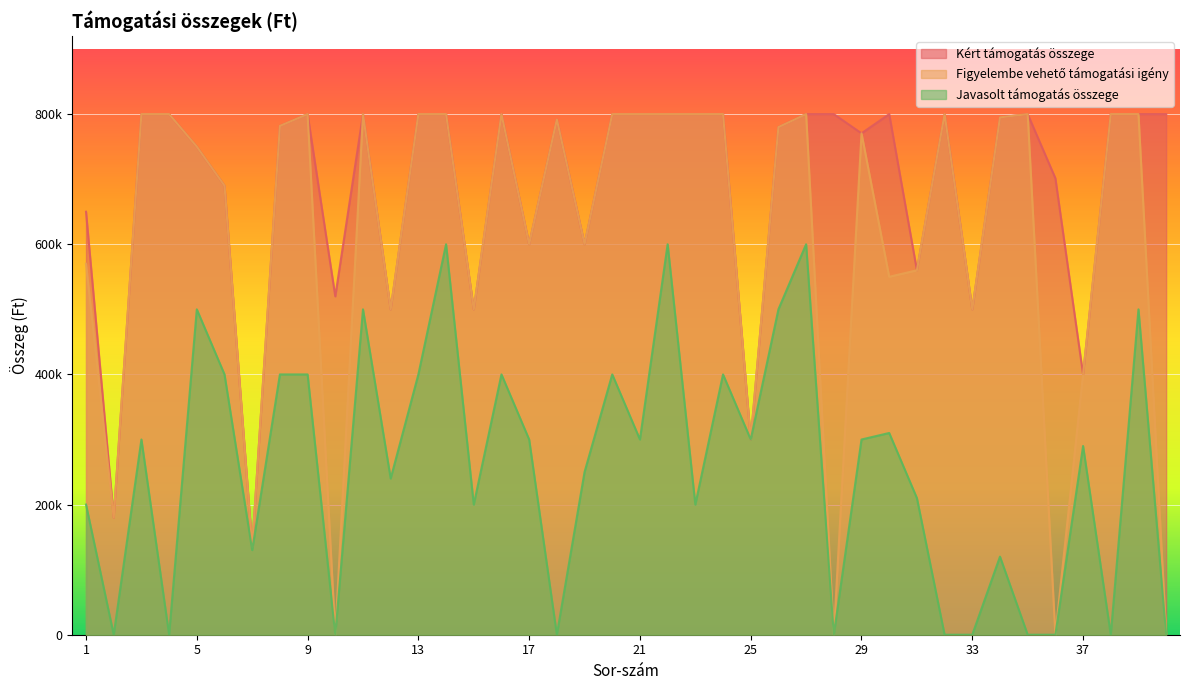

Which series has the widest spread of values?

Figyelembe vehető támogatási igény